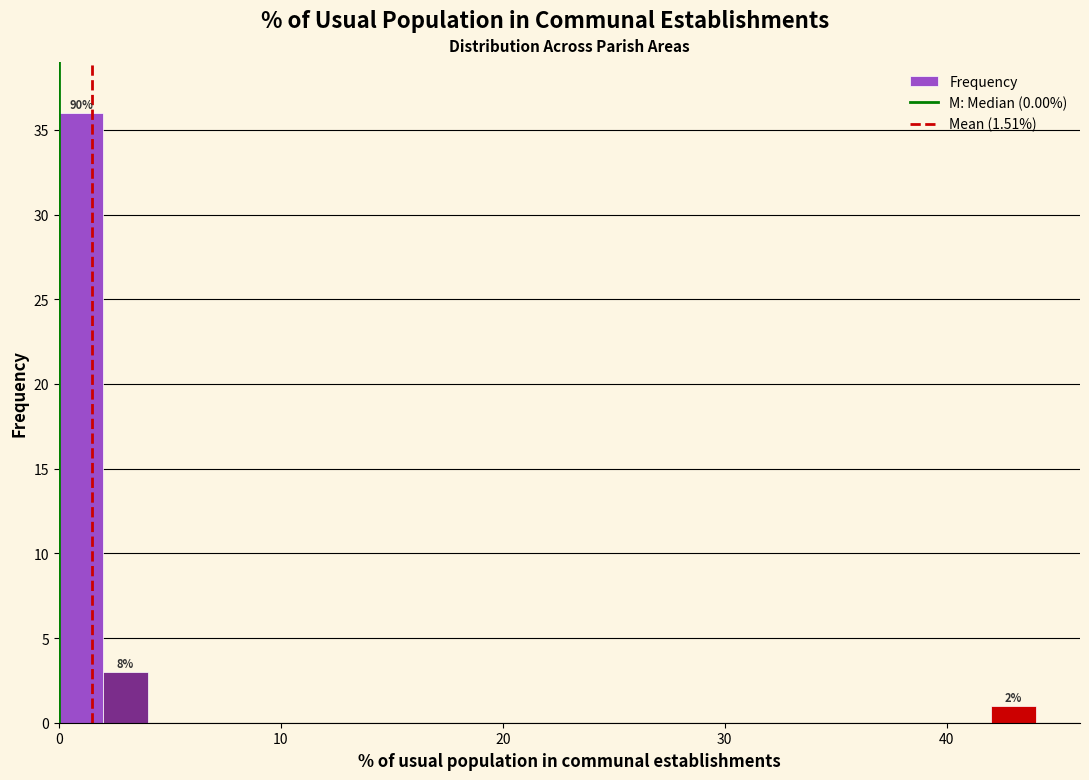

Read against the x-axis, roughly where is the centre of the tallest bar?

1